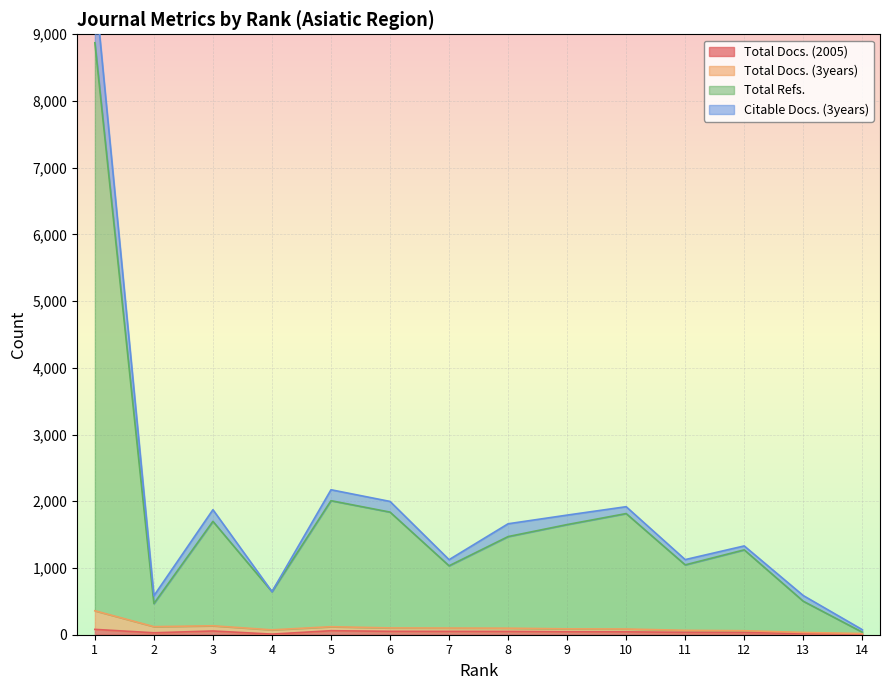

What is the maximum value shown in the chart?

9729